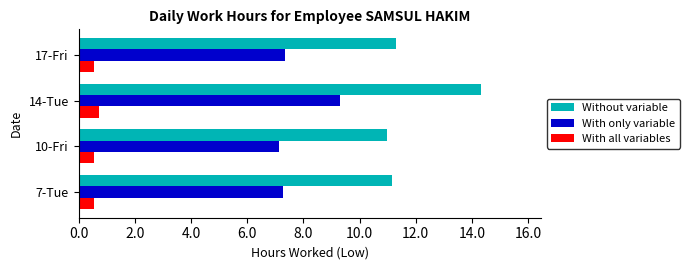

At how many categories does at least one series exceed 1?

4